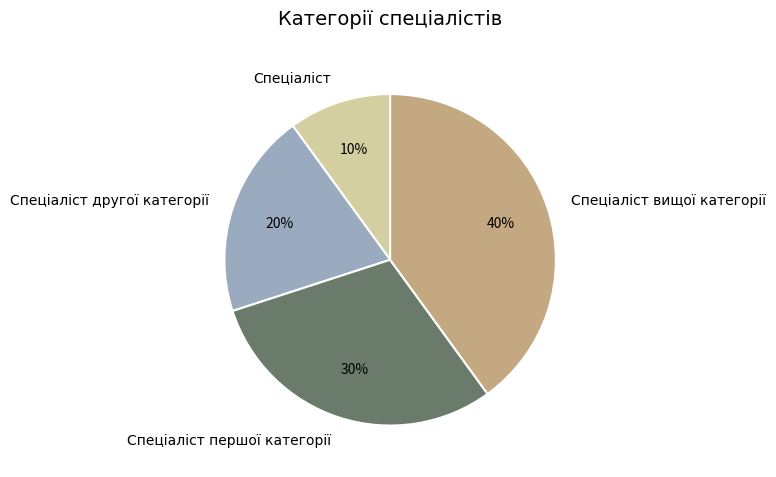

Does any single category account for the majority?

No